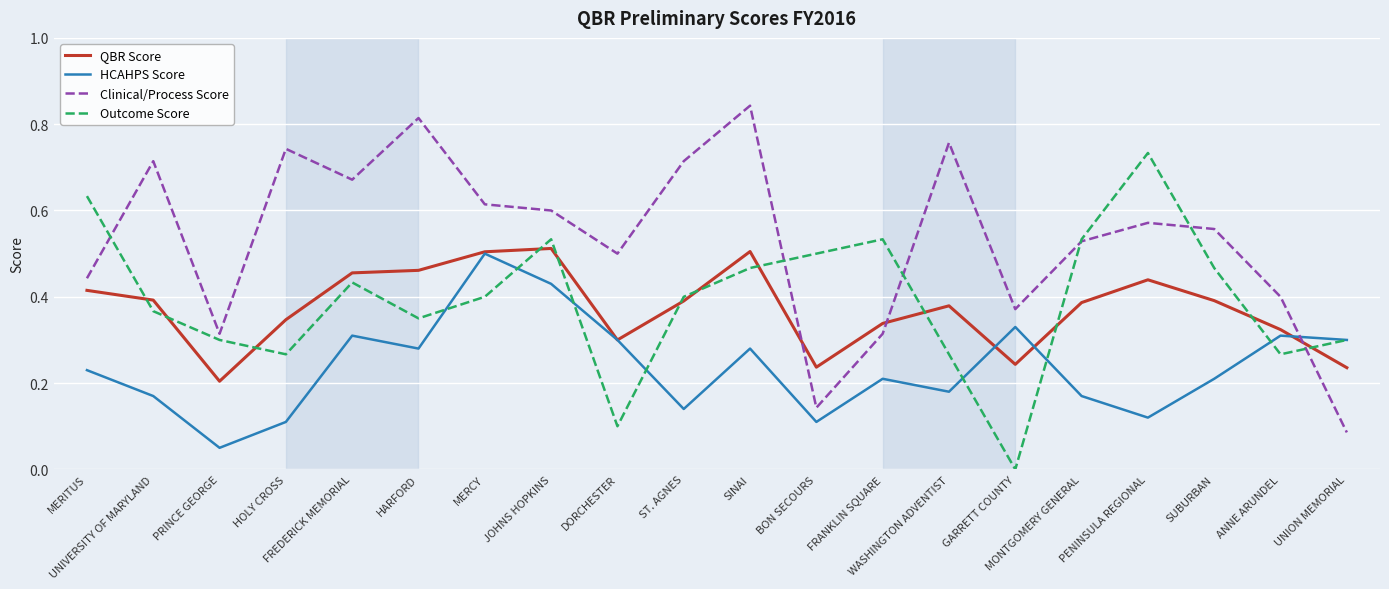

How many positive values does the Outcome Score series have?

19